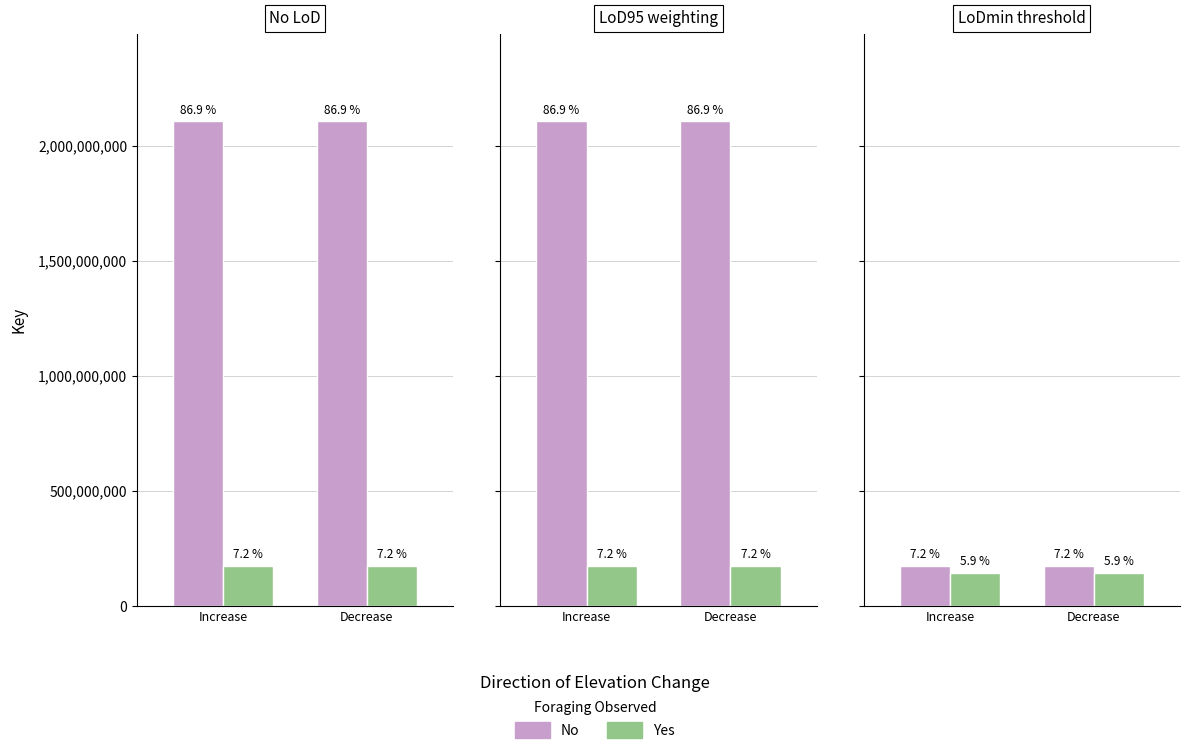

What are all the series names shown in the legend?

No, Yes